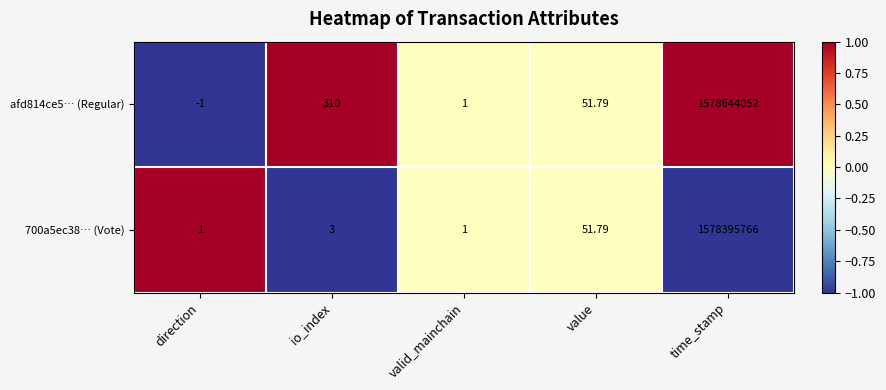

Which category has the highest value across all series?

time_stamp